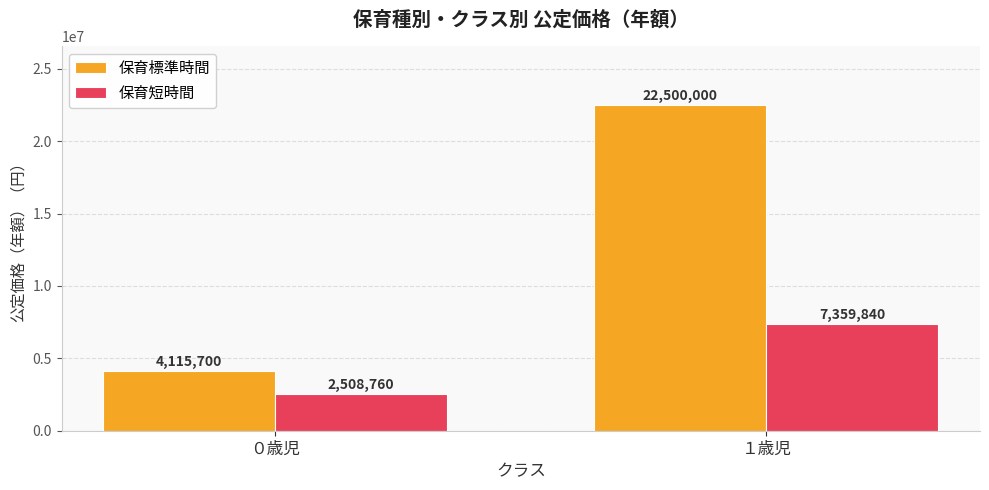

What position from the left is １歳児?

2